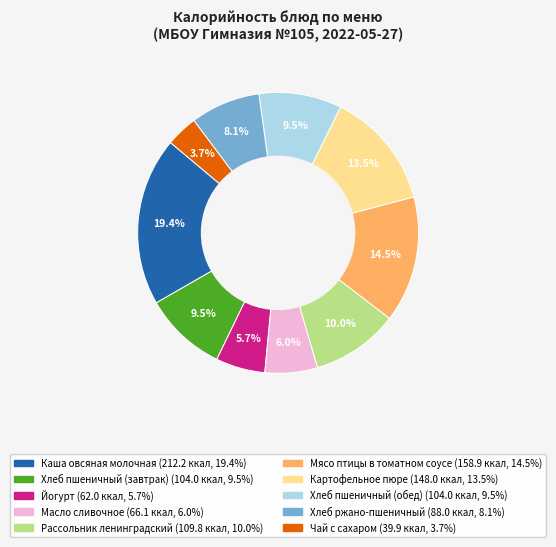

Between Йогурт and Рассольник ленинградский, which is larger?

Рассольник ленинградский